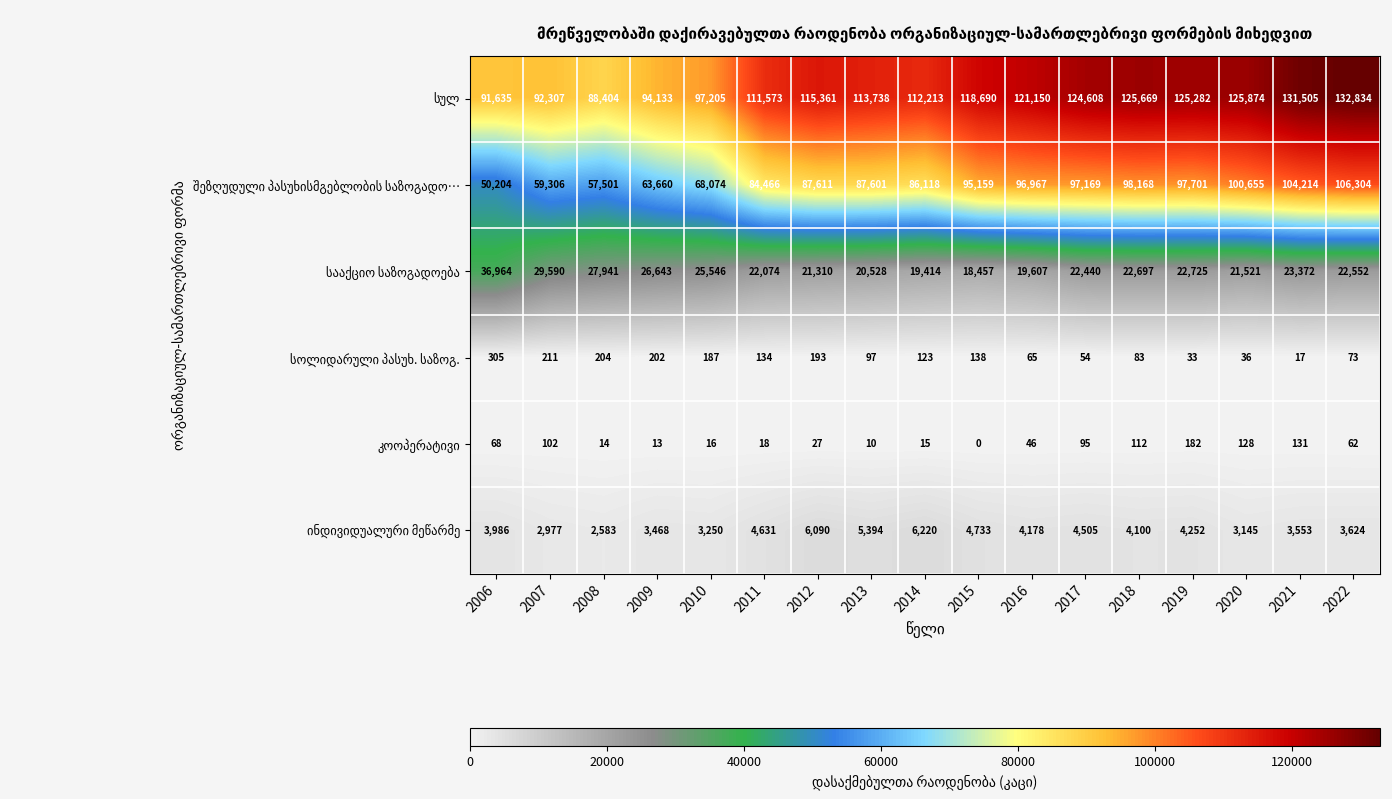

At which category is the sum across all series the highest?

2022